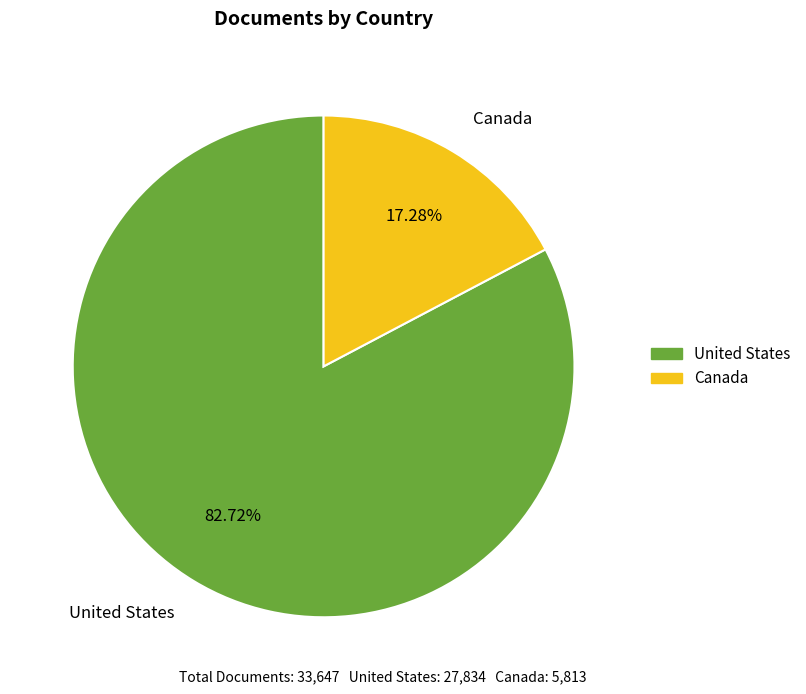

To the nearest percent, what is the average slice percentage?

50%